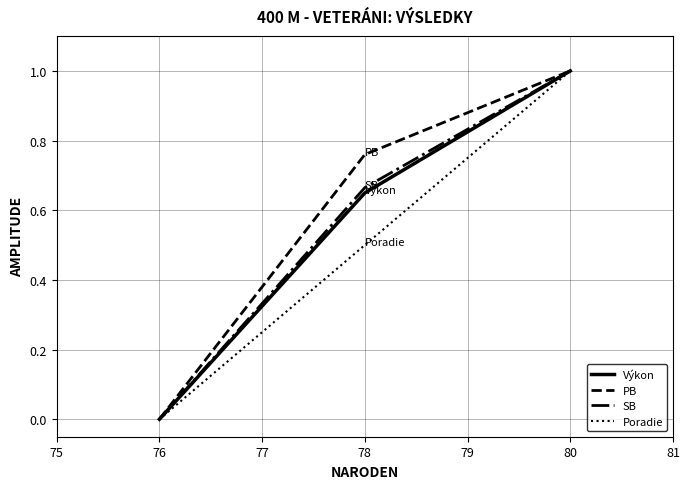

The PB series shows 1.0 at 80. True or false?

True